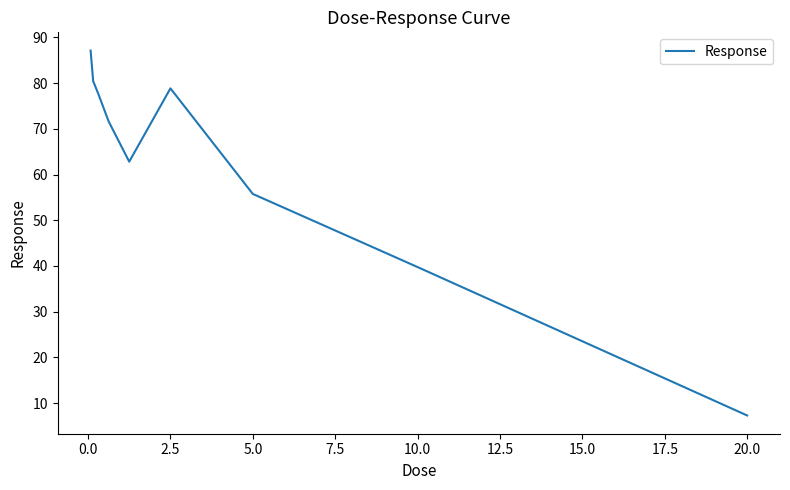

What is the difference between the maximum and minimum values?

79.8